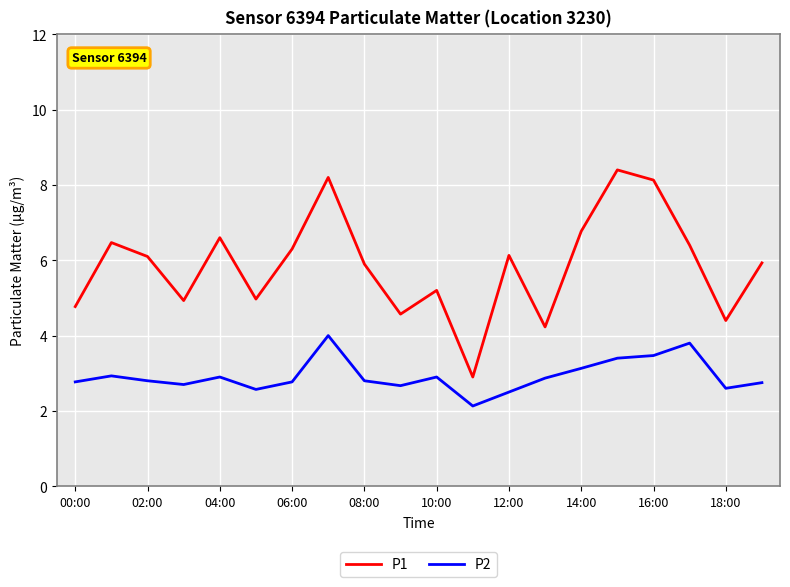

What is the lowest value of the P2 series?

2.1